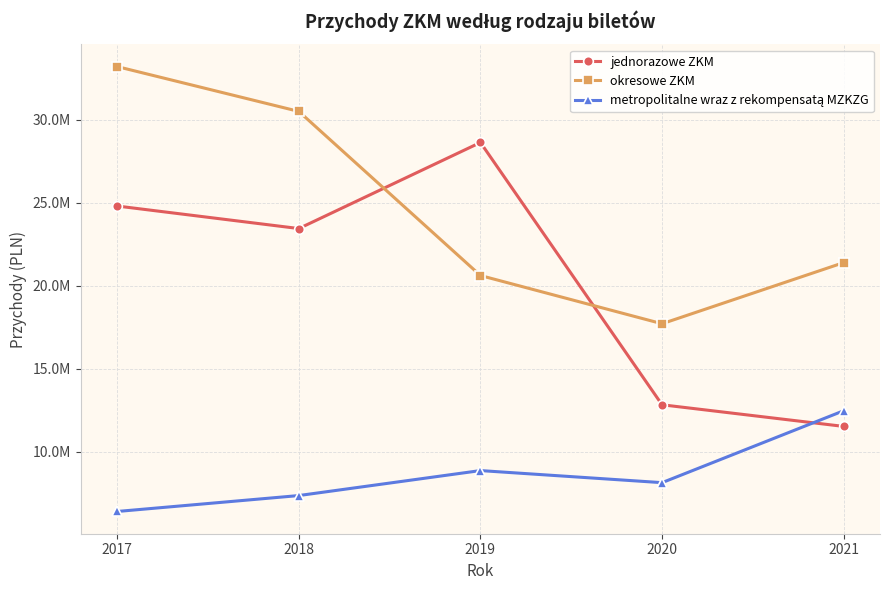

The okresowe ZKM series shows 5537823.4 at 2019. True or false?

False